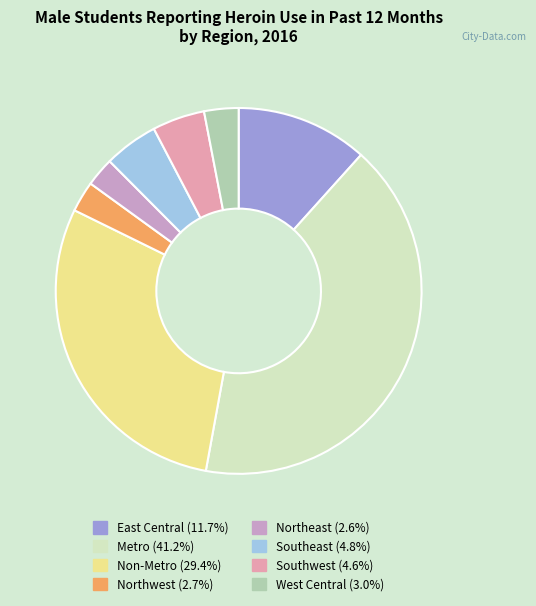

Is there a majority slice in this chart?

No